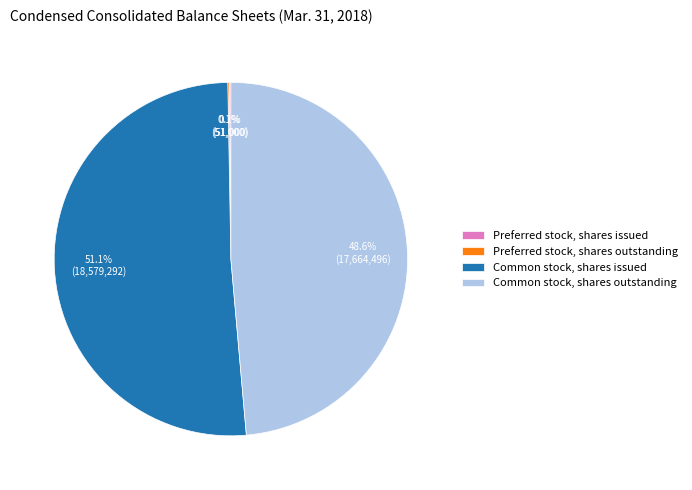

To the nearest percent, what portion does Common stock, shares outstanding represent?

49%